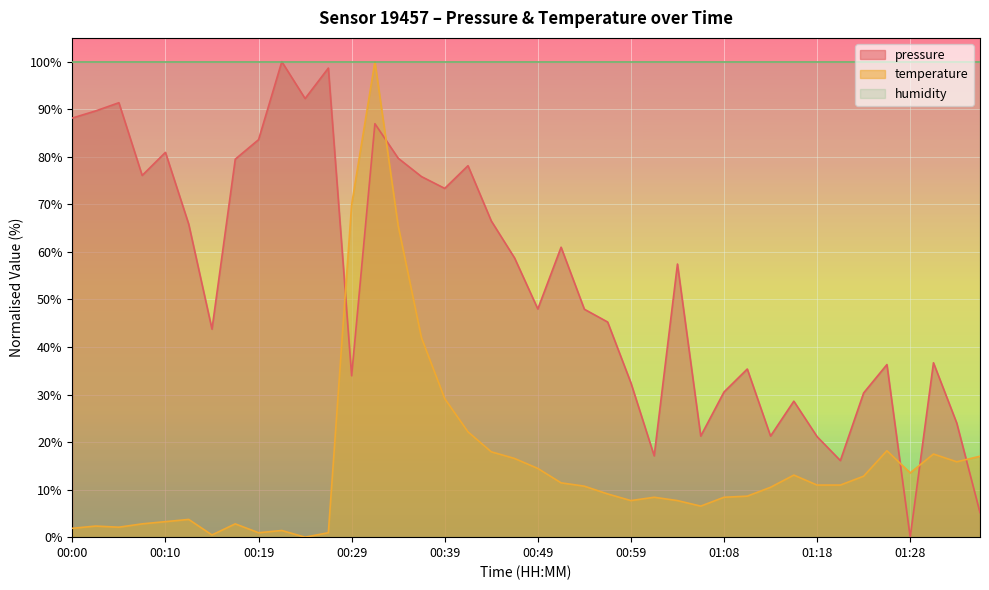

List the series in order of their peak value, lowest first.

pressure, temperature